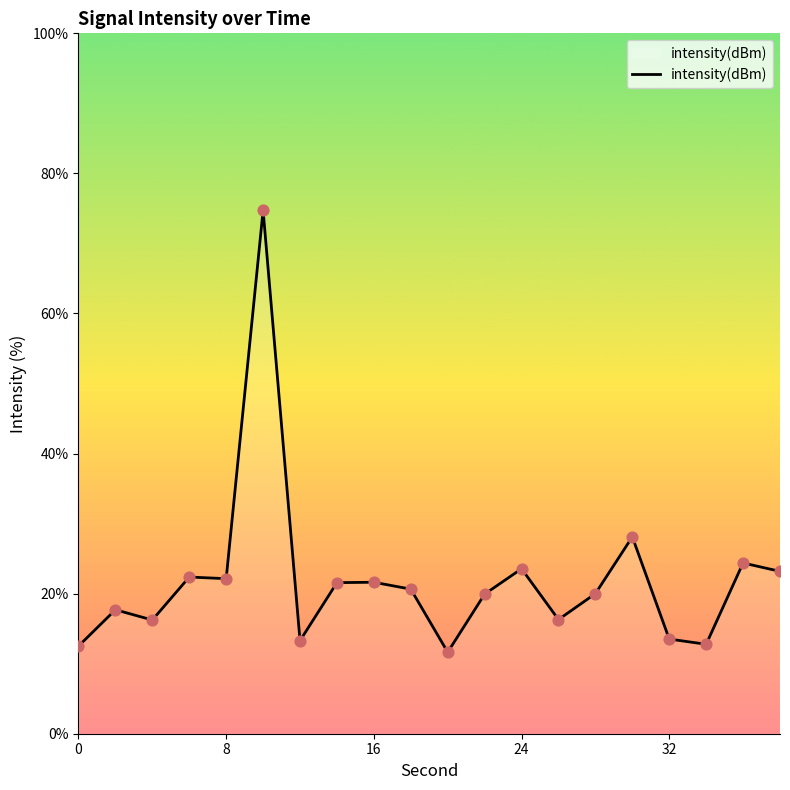

What is the maximum value shown in the chart?

74.7